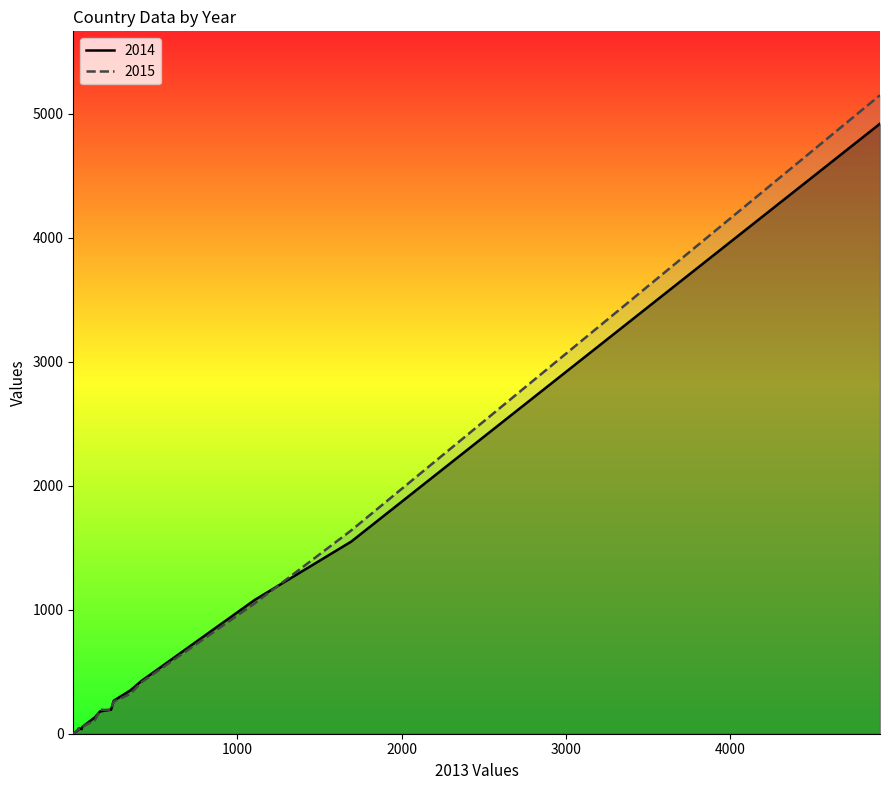

Rank the series by their maximum value, from lowest to highest.

2014, 2015